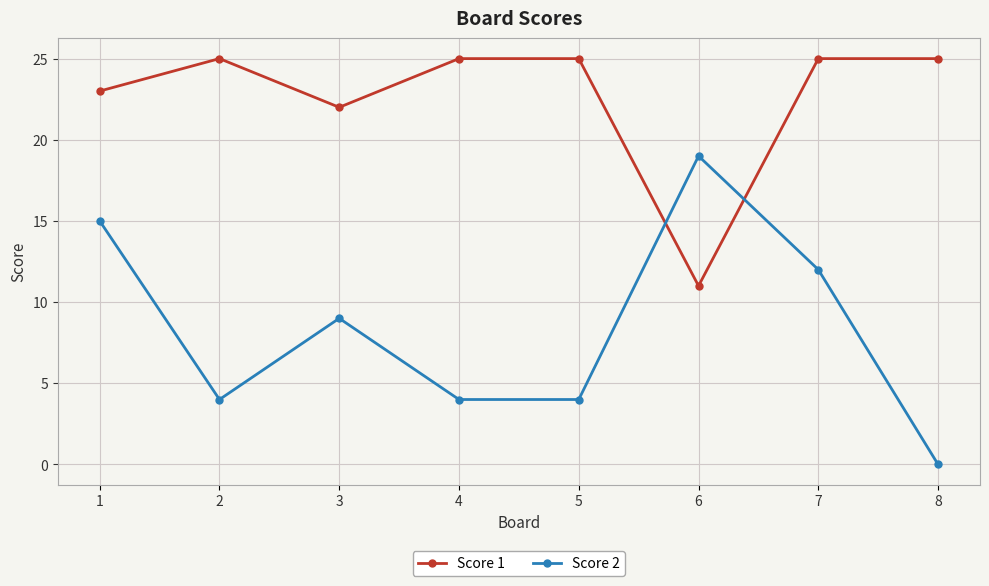

The Score 1 series shows 7 at 3. True or false?

False